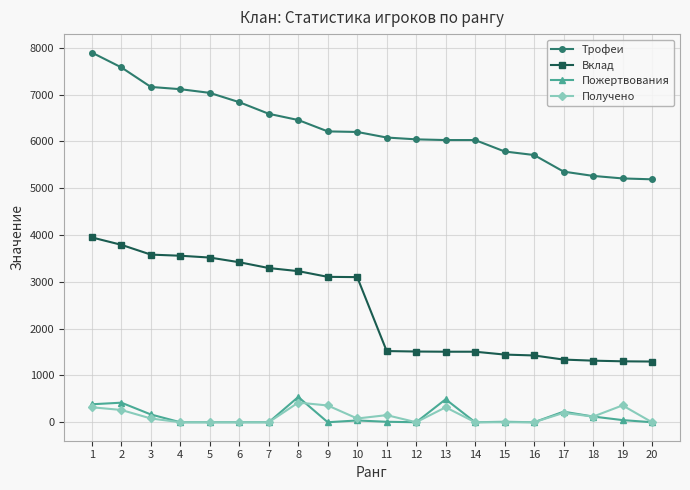

What is the average value of the Пожертвования series?

123